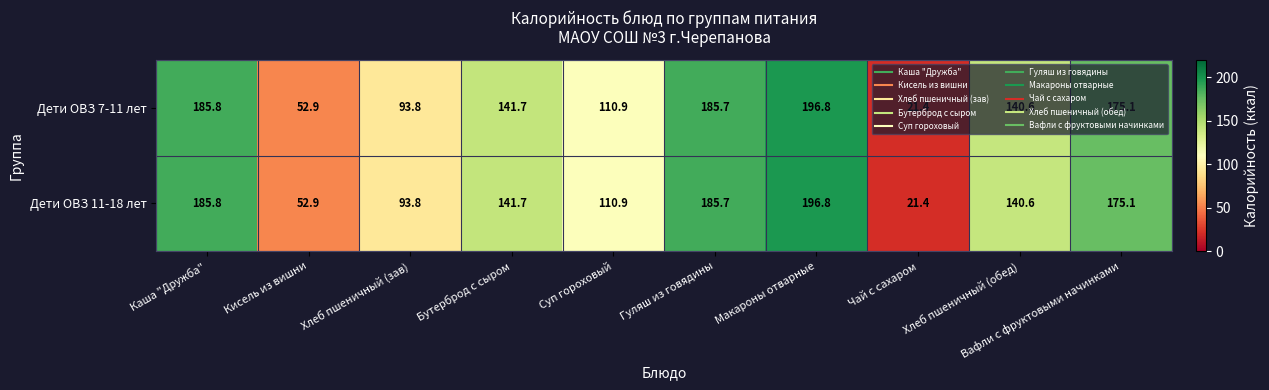

Count the number of data series in this chart.

2